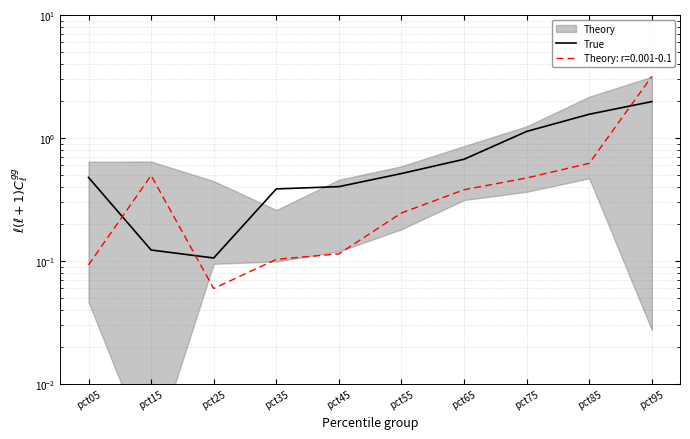

What is the average value of the True series?

0.7